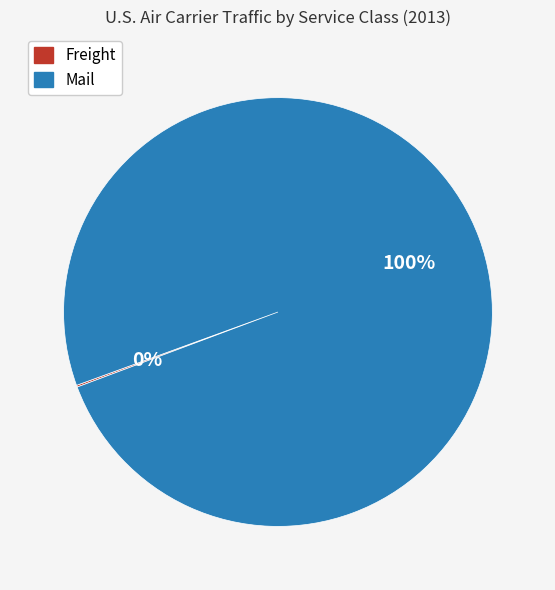

To the nearest percent, what is the average slice percentage?

50%